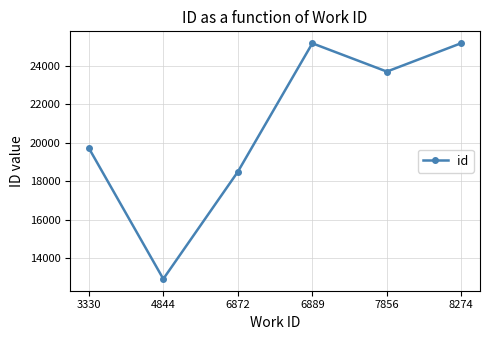

What is the maximum value shown in the chart?

25184